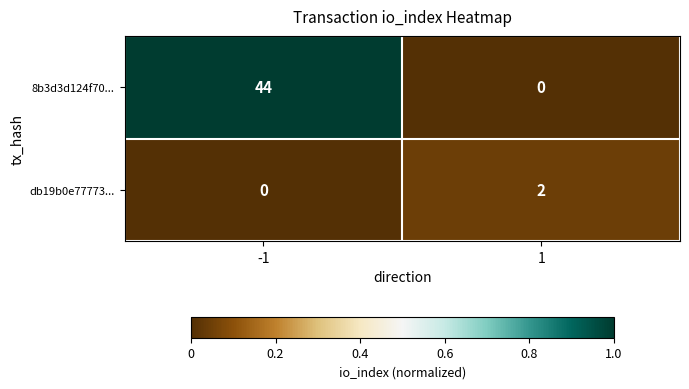

Reading right to left, extract all data points from this chart.

8b3d3d124f70...: 1=0	-1=44
db19b0e77773...: 1=2	-1=0